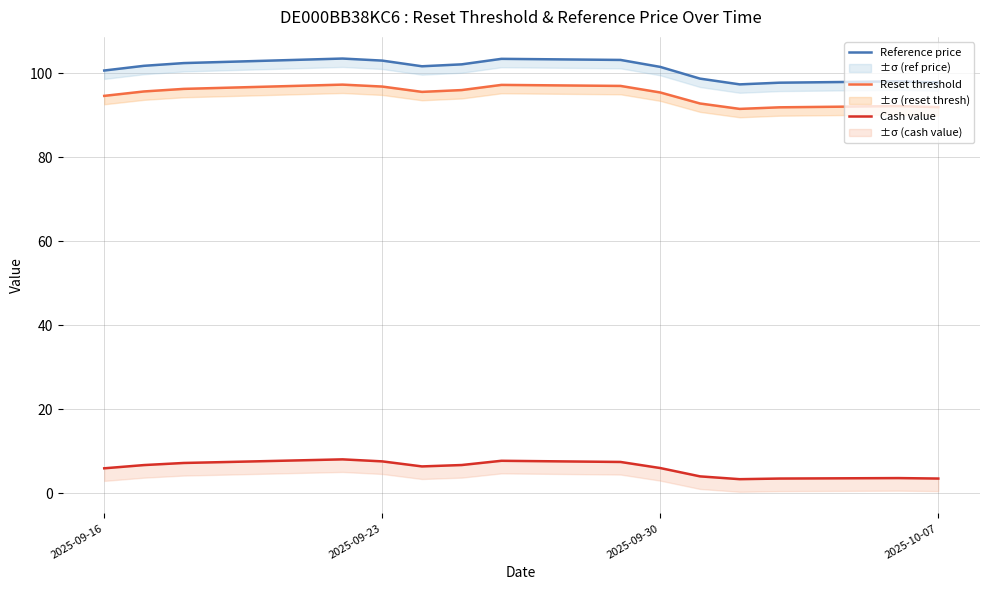

Does the chart display data point markers on the line(s)?

No